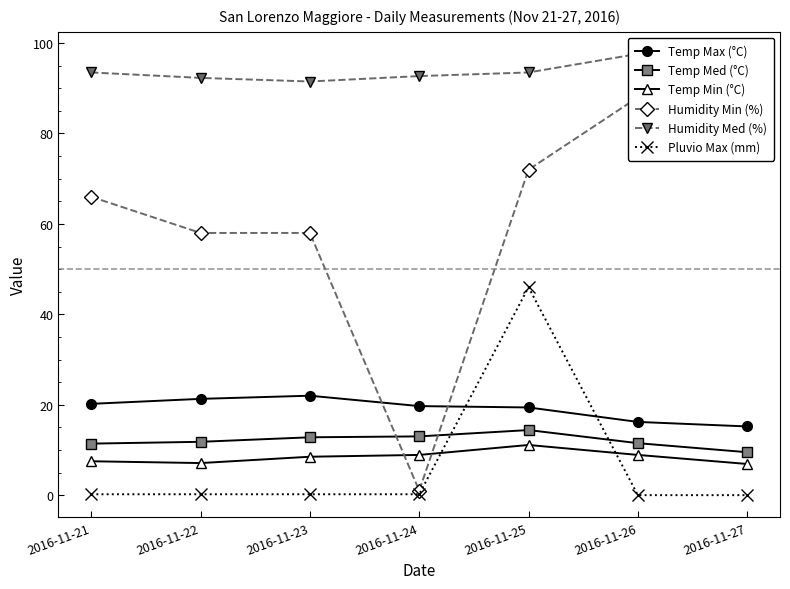

Reading left to right, transcribe all the data shown in this chart.

Temp Max (°C): 20.2	21.3	22.0	19.7	19.4	16.2	15.2
Temp Med (°C): 11.4	11.8	12.8	13.0	14.4	11.5	9.5
Temp Min (°C): 7.5	7.1	8.5	8.9	11.1	8.9	6.9
Humidity Min (%): 66.0	58.0	58.0	1.0	72.0	88.0	79.0
Humidity Med (%): 93.5	92.3	91.5	92.7	93.5	97.6	96.5
Pluvio Max (mm): 0.2	0.2	0.2	0.2	46.0	0.0	0.0